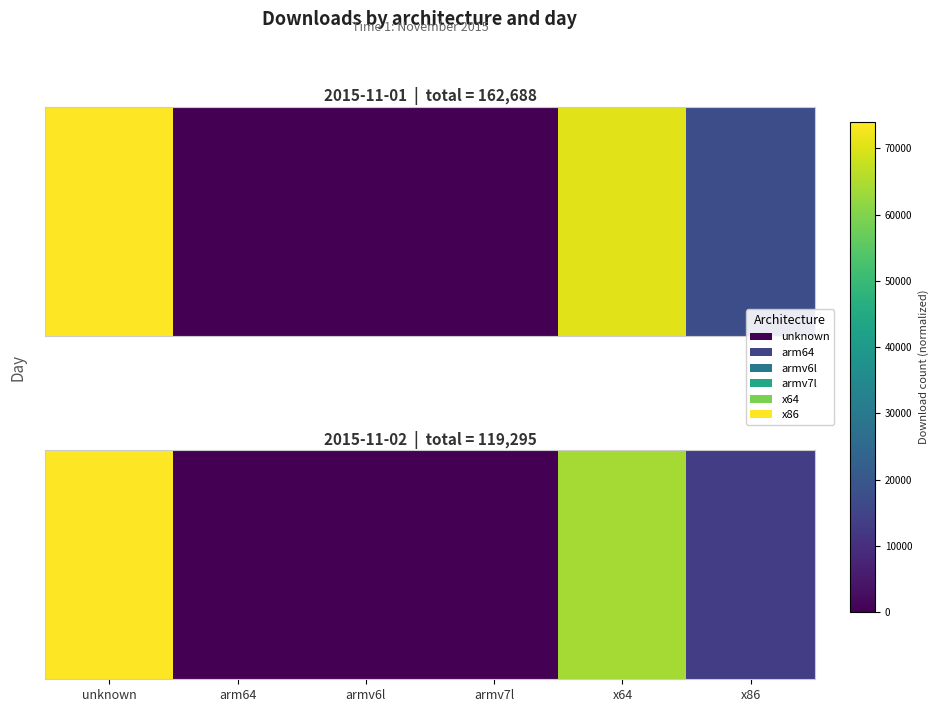

What is the total value across all series at arm64?

0.1